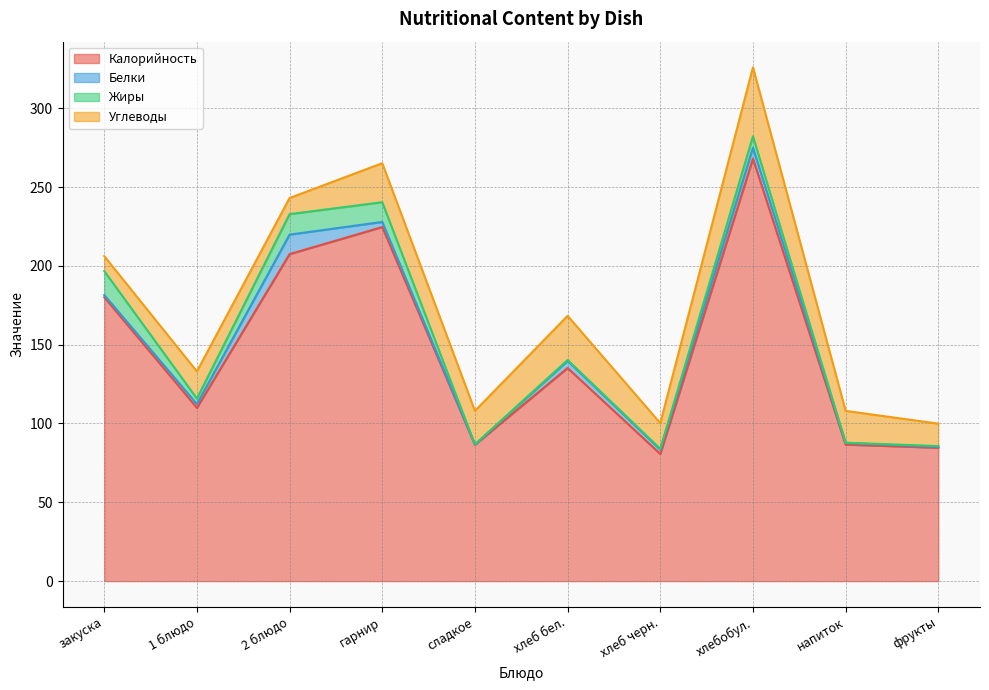

Where does the Углеводы series first go above 20?

гарнир